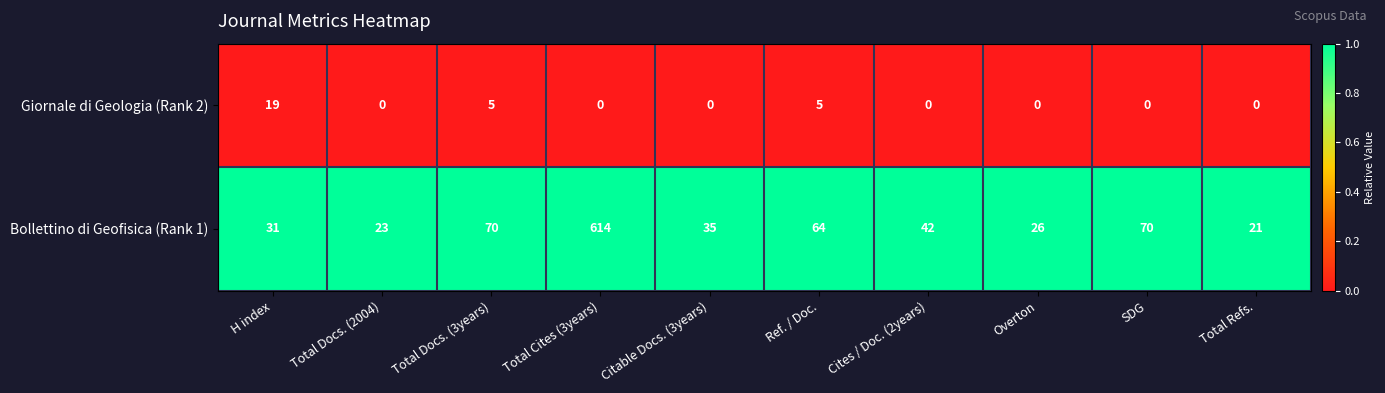

Which label corresponds to the largest value in the chart?

Total Cites (3years)